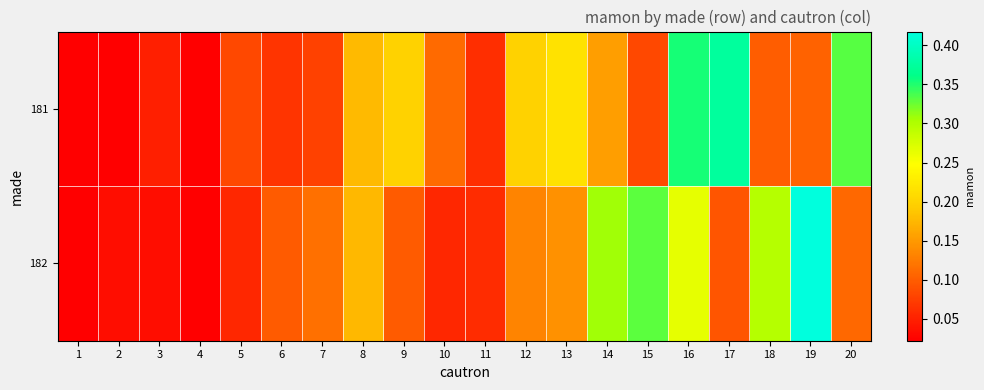

Rank the series by their maximum value, from highest to lowest.

182, 181